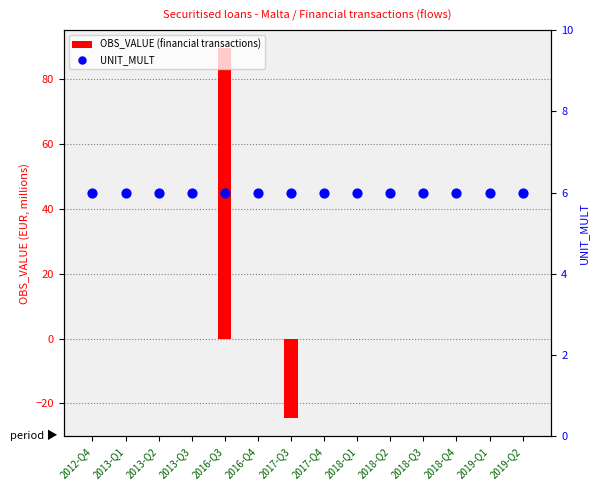

Which series reaches the minimum Y coordinate?

OBS_VALUE (financial transactions)